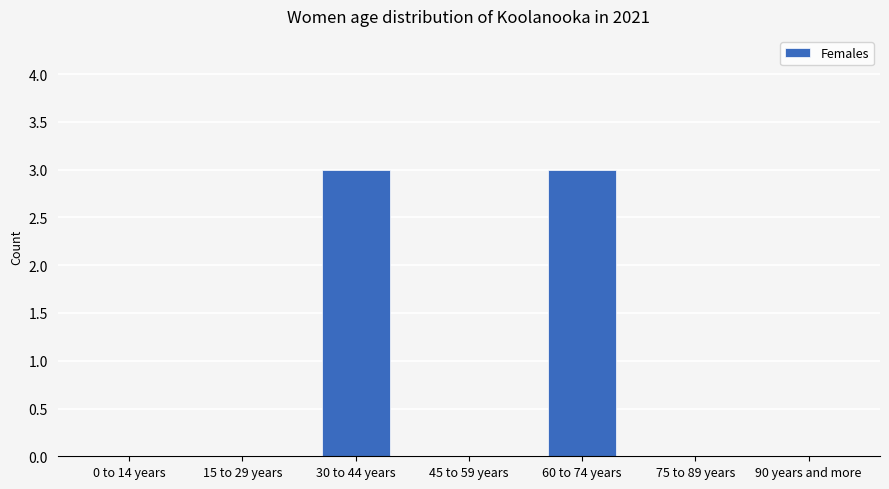

The chart shows a value of 0 at 75 to 89 years. True or false?

True